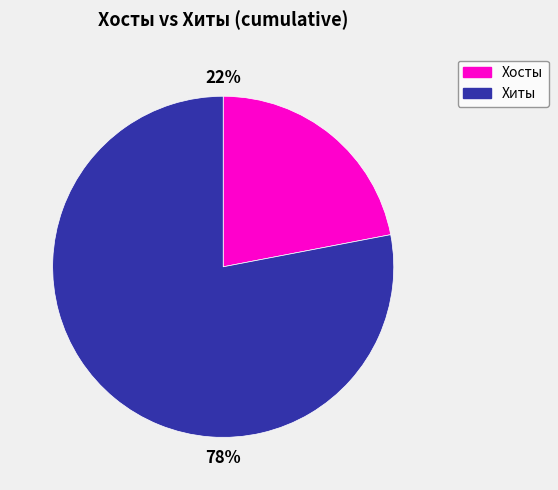

Is there any slice that represents more than half of the pie?

Yes